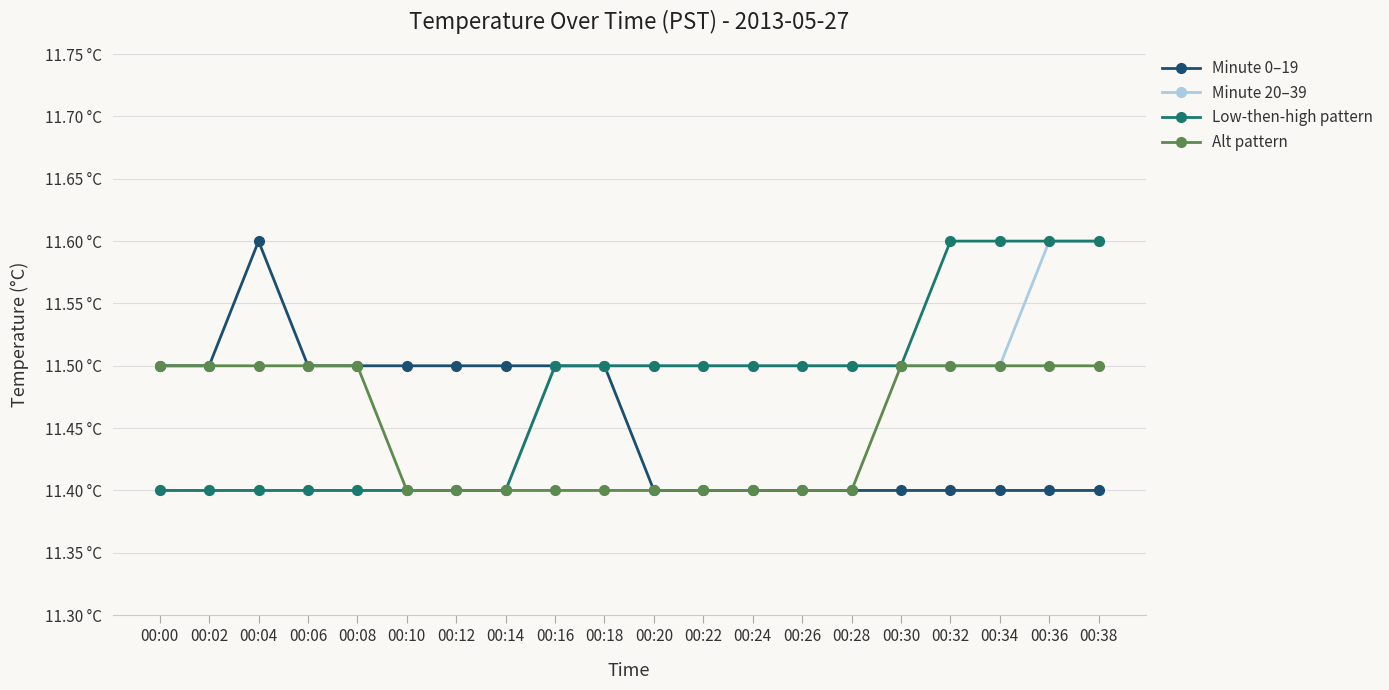

Reading left to right, what are all the values shown in this chart?

Minute 0–19: 00:00=11.5	00:02=11.5	00:04=11.6	00:06=11.5	00:08=11.5	00:10=11.5	00:12=11.5	00:14=11.5	00:16=11.5	00:18=11.5	00:20=11.4	00:22=11.4	00:24=11.4	00:26=11.4	00:28=11.4	00:30=11.4	00:32=11.4	00:34=11.4	00:36=11.4	00:38=11.4
Minute 20–39: 00:00=11.4	00:02=11.4	00:04=11.4	00:06=11.4	00:08=11.4	00:10=11.4	00:12=11.4	00:14=11.4	00:16=11.5	00:18=11.5	00:20=11.5	00:22=11.5	00:24=11.5	00:26=11.5	00:28=11.5	00:30=11.5	00:32=11.5	00:34=11.5	00:36=11.6	00:38=11.6
Low-then-high pattern: 00:00=11.4	00:02=11.4	00:04=11.4	00:06=11.4	00:08=11.4	00:10=11.4	00:12=11.4	00:14=11.4	00:16=11.5	00:18=11.5	00:20=11.5	00:22=11.5	00:24=11.5	00:26=11.5	00:28=11.5	00:30=11.5	00:32=11.6	00:34=11.6	00:36=11.6	00:38=11.6
Alt pattern: 00:00=11.5	00:02=11.5	00:04=11.5	00:06=11.5	00:08=11.5	00:10=11.4	00:12=11.4	00:14=11.4	00:16=11.4	00:18=11.4	00:20=11.4	00:22=11.4	00:24=11.4	00:26=11.4	00:28=11.4	00:30=11.5	00:32=11.5	00:34=11.5	00:36=11.5	00:38=11.5